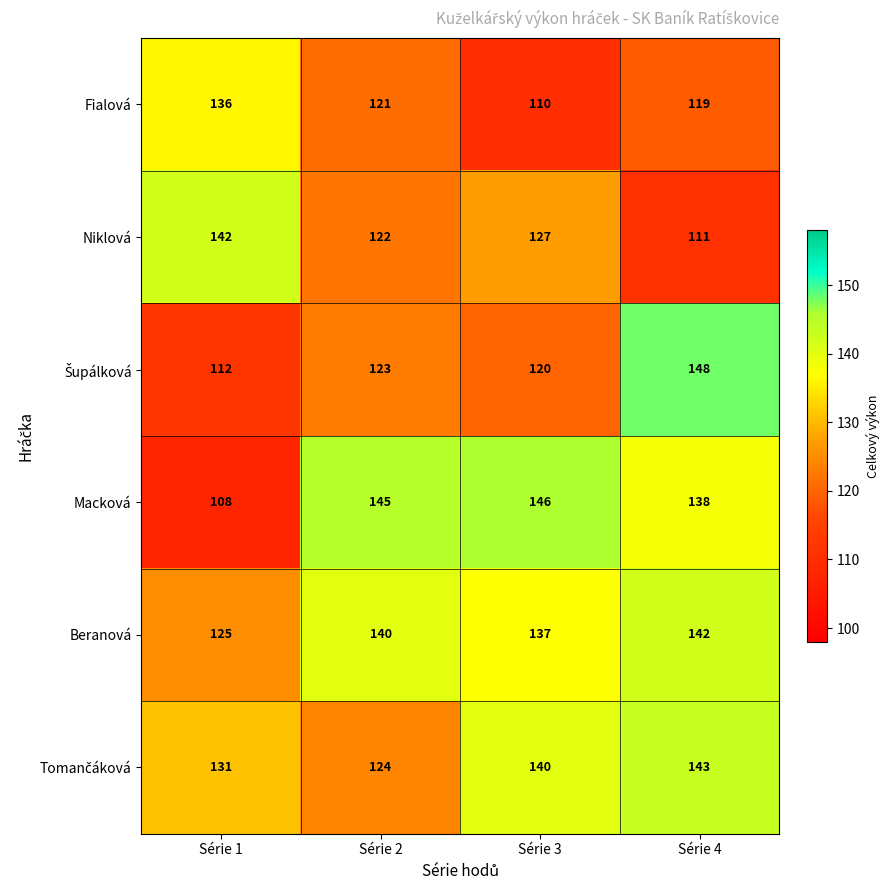

True or false: Macková has a value of 138 at Série 4.

True